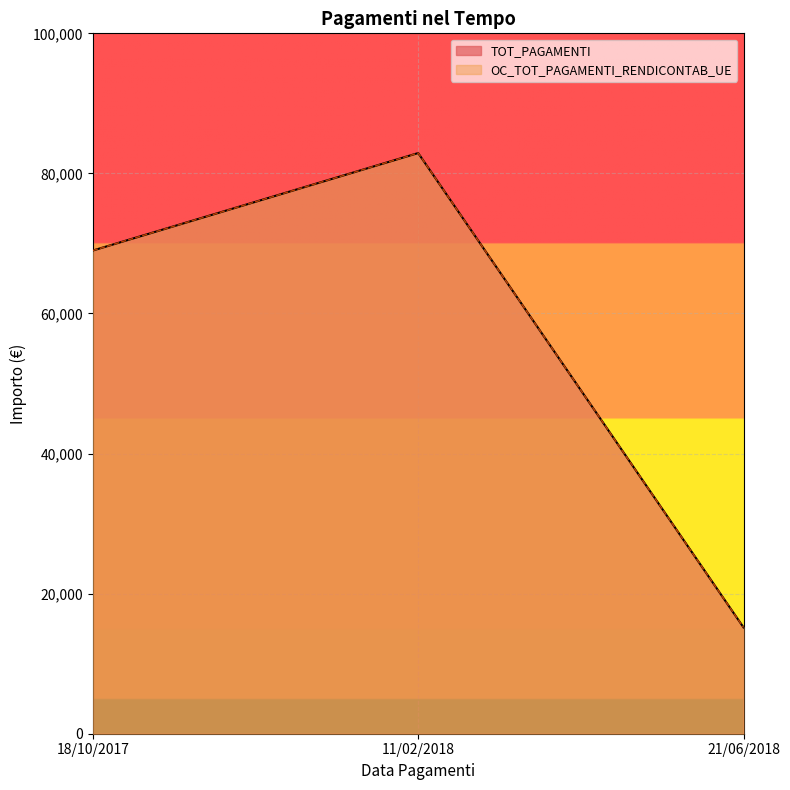

Rank the series at 18/10/2017 from lowest to highest value.

TOT_PAGAMENTI, OC_TOT_PAGAMENTI_RENDICONTAB_UE